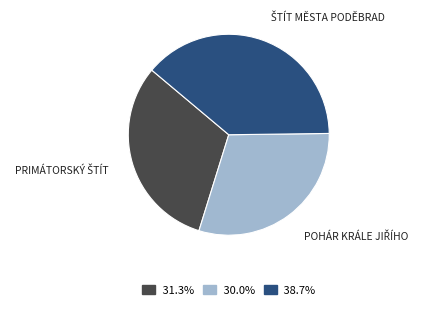

Is there any slice that represents more than half of the pie?

No